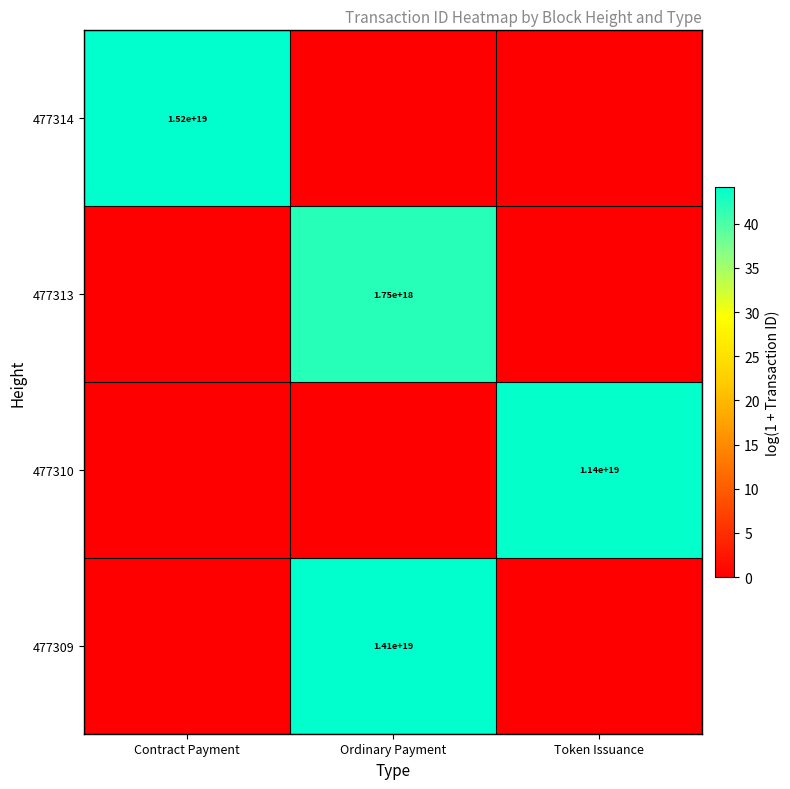

Is it true that 477314 equals 15200000000000000000 at Contract Payment?

True